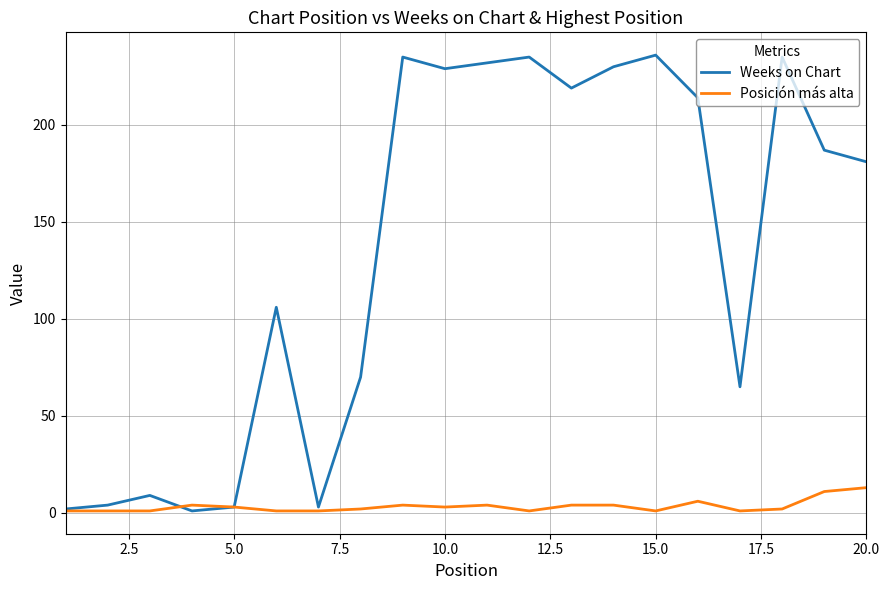

At how many categories does at least one series exceed 149?

11